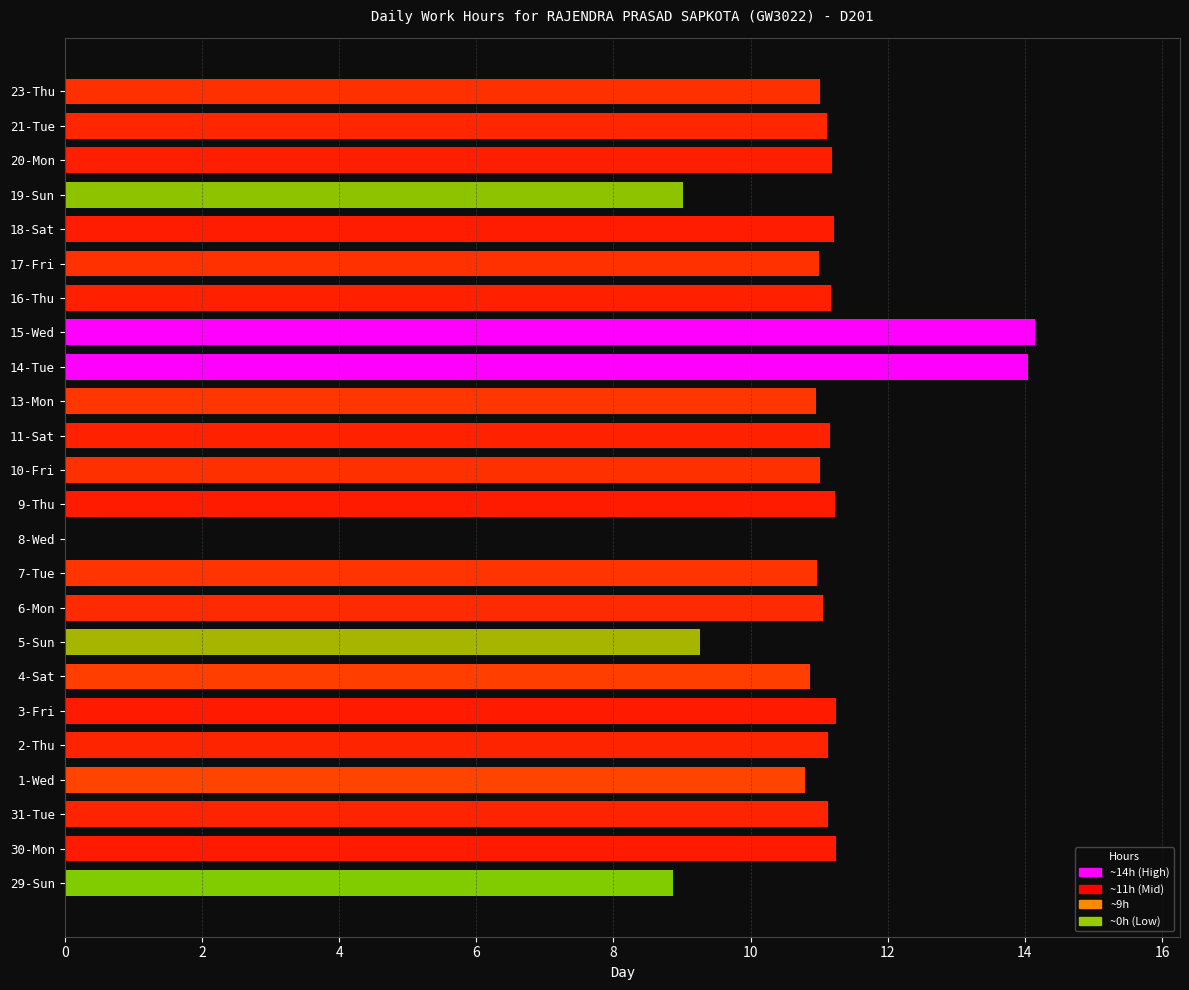

Where does the data first go above 11?

30-Mon